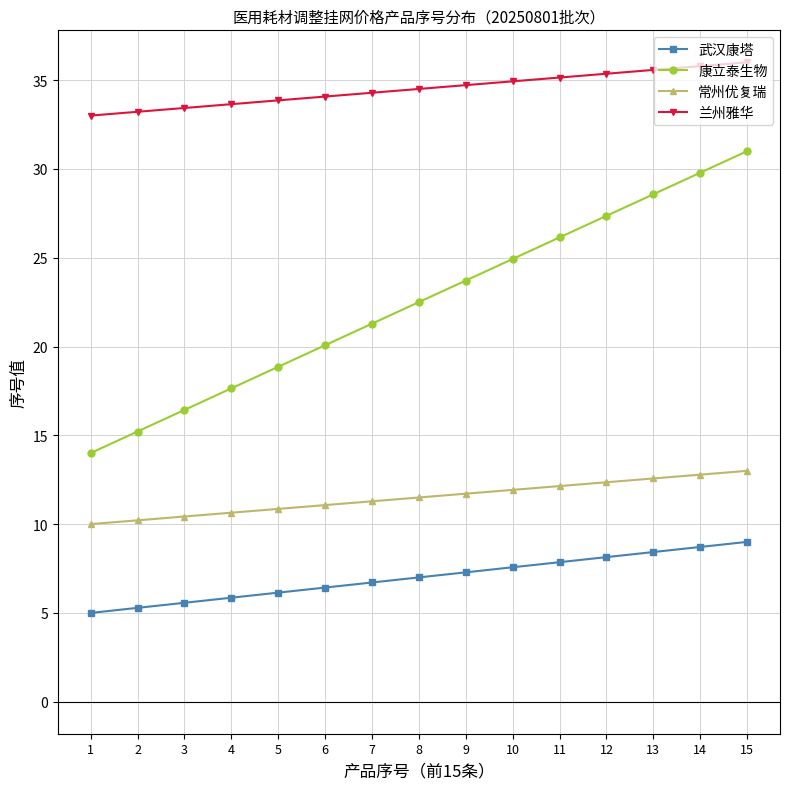

What is the difference between the 康立泰生物 values at 11 and 4?

8.5